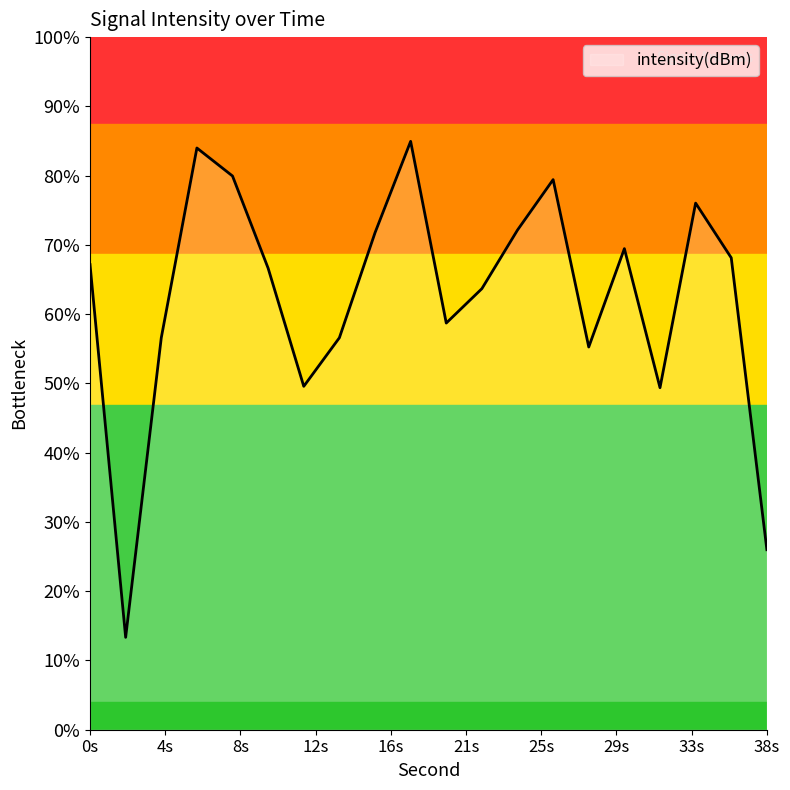

Reading left to right, extract all data points from this chart.

-128.5	-145.7	-131.9	-123.1	-124.4	-128.7	-134.1	-131.9	-127.0	-122.8	-131.2	-129.6	-126.9	-124.6	-132.3	-127.8	-134.2	-125.7	-128.2	-141.7